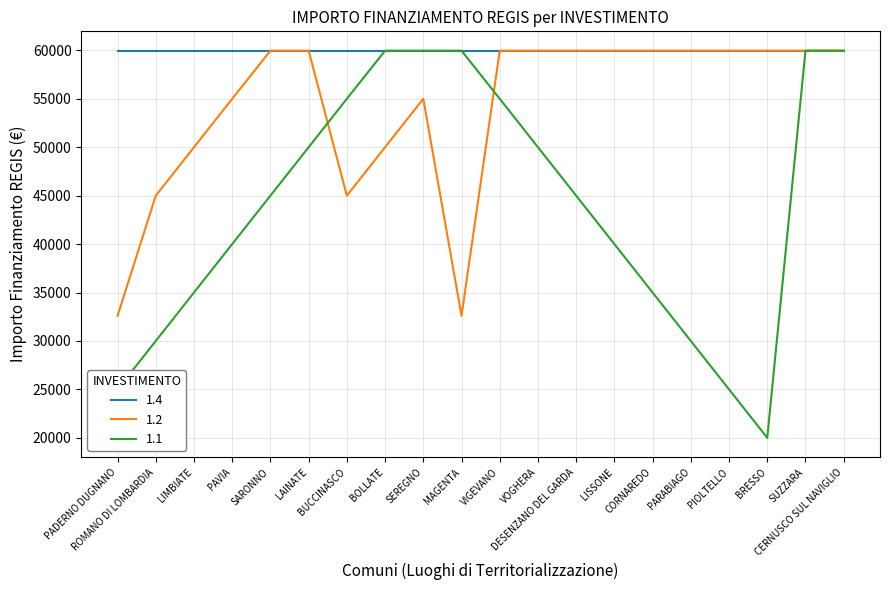

What is the highest value of the 1.2 series?

59966